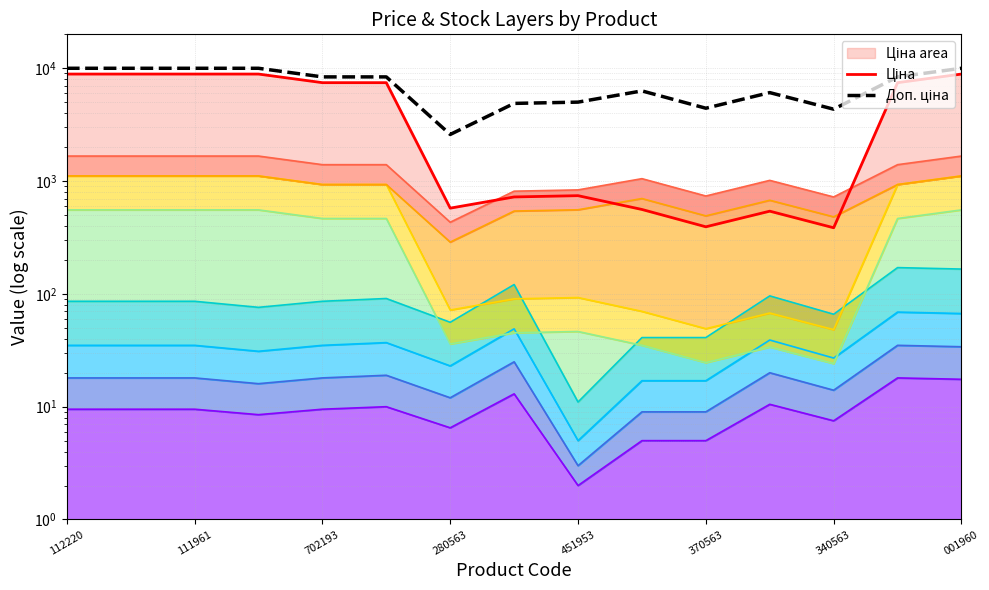

True or false: Доп. ціна and Ціна cross at least once.

False